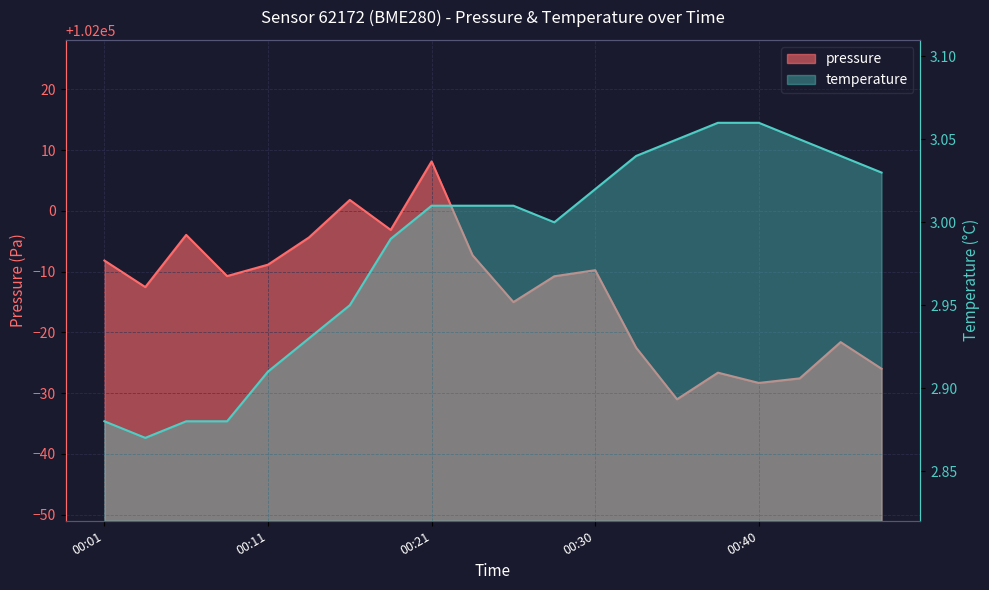

True or false: temperature and pressure cross at least once.

False